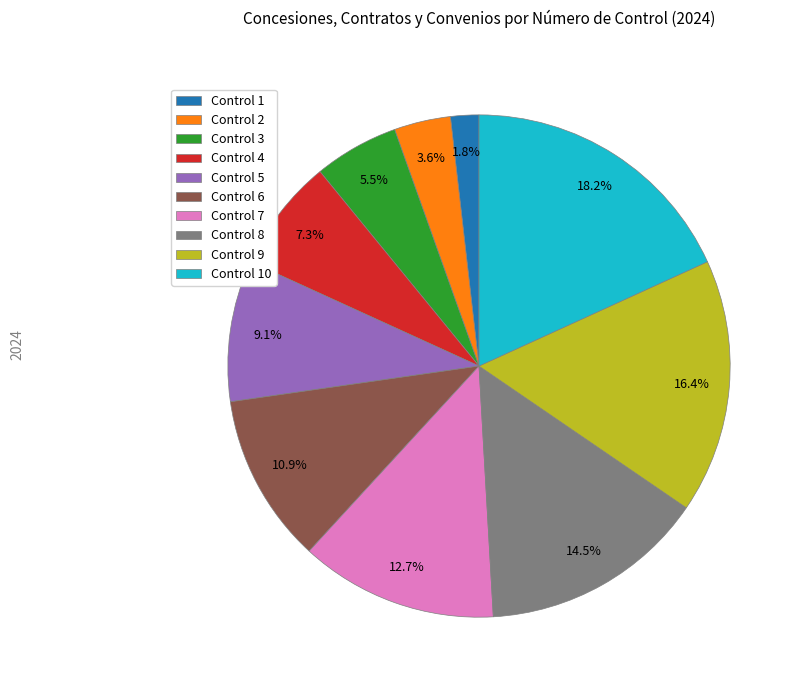

Which has a higher value, Control 4 or Control 1?

Control 4